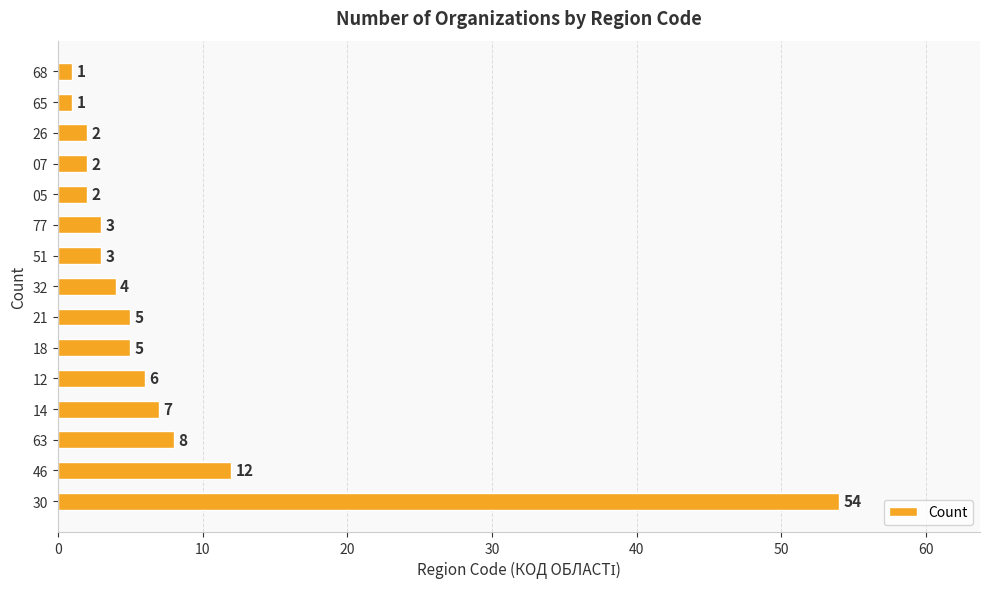

How many categories are shown in the chart?

15